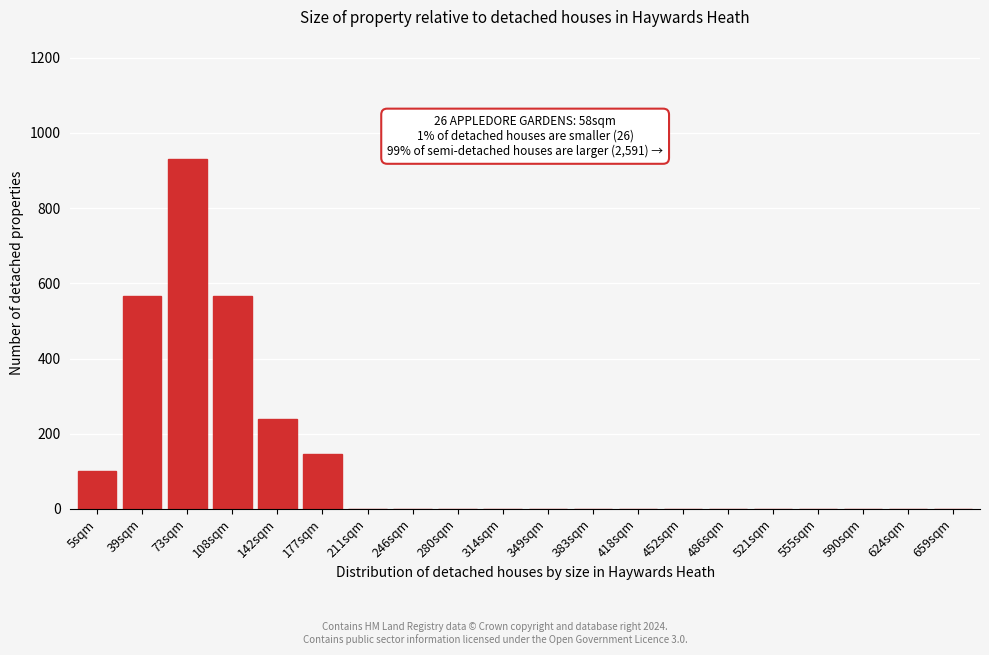

Reading left to right, transcribe all the data shown in this chart.

5sqm=100	39sqm=565	73sqm=930	108sqm=565	142sqm=240	177sqm=145	211sqm=0	246sqm=0	280sqm=0	314sqm=0	349sqm=0	383sqm=0	418sqm=0	452sqm=0	486sqm=0	521sqm=0	555sqm=0	590sqm=0	624sqm=0	659sqm=0